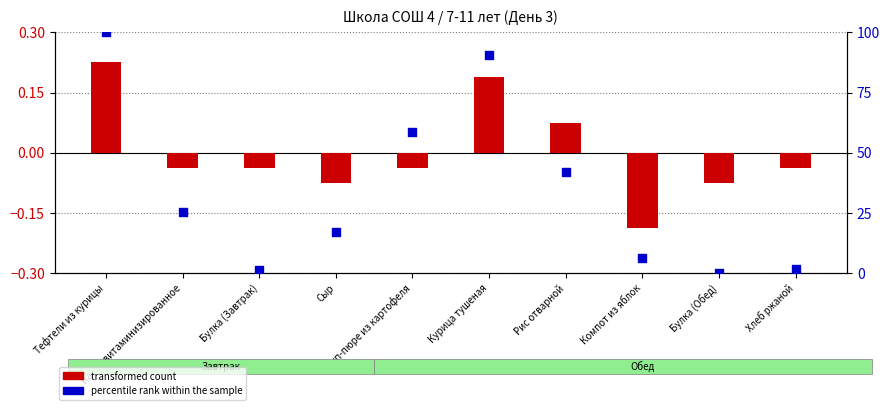

At which category is the sum across all series the highest?

Тефтели из курицы